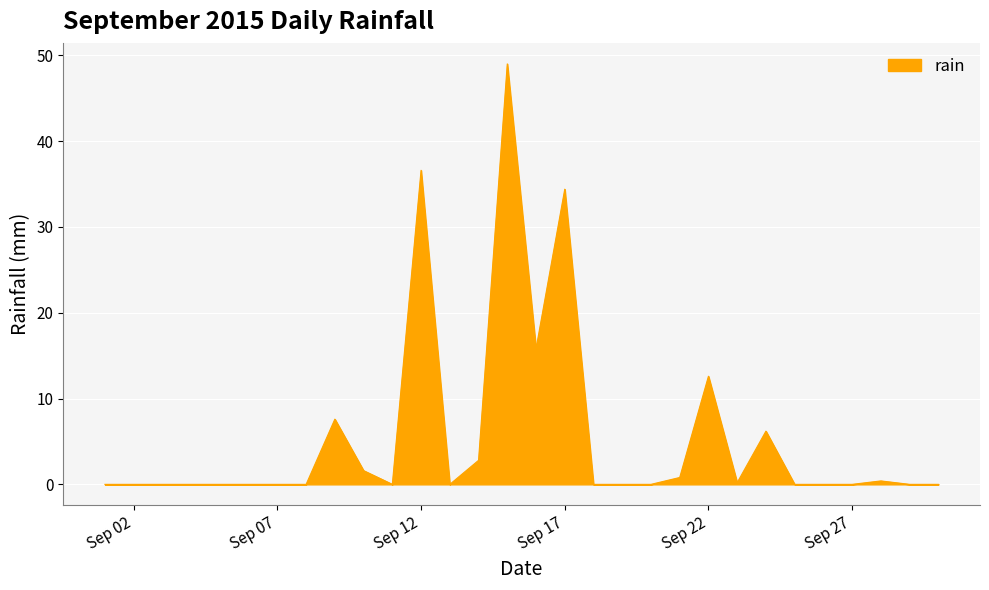

What is the maximum value shown in the chart?

49.0